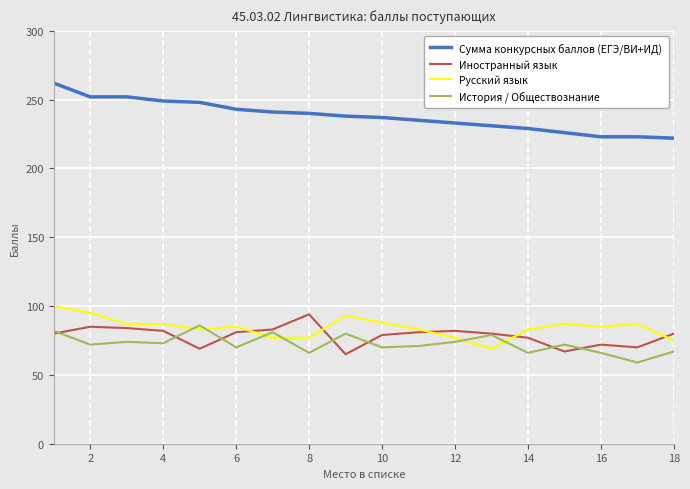

True or false: Сумма конкурсных баллов (ЕГЭ/ВИ+ИД) and Русский язык cross at least once.

False